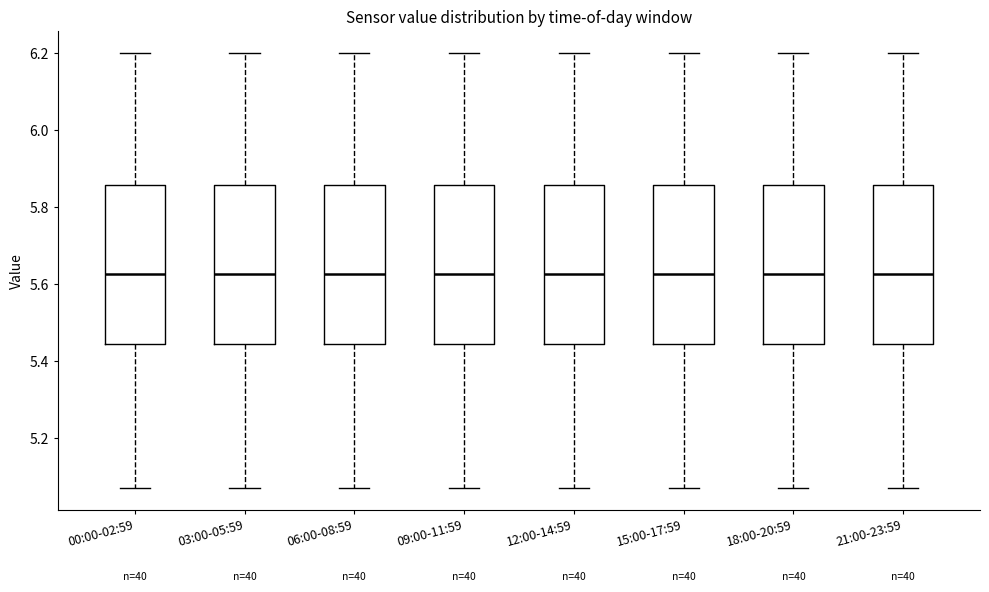

Where does the upper whisker of the box for 06:00-08:59 end on the y-axis? The values are not printed on the chart, so give them approximately, as read against the axis.

6.20